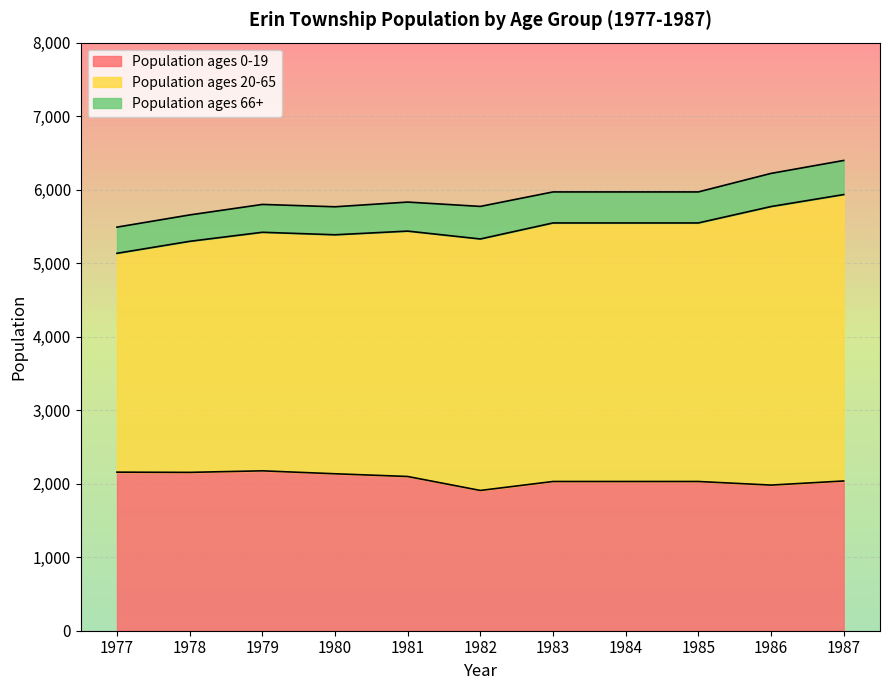

At 1983, list the series in order from largest to smallest.

Population ages 20-65, Population ages 0-19, Population ages 66+